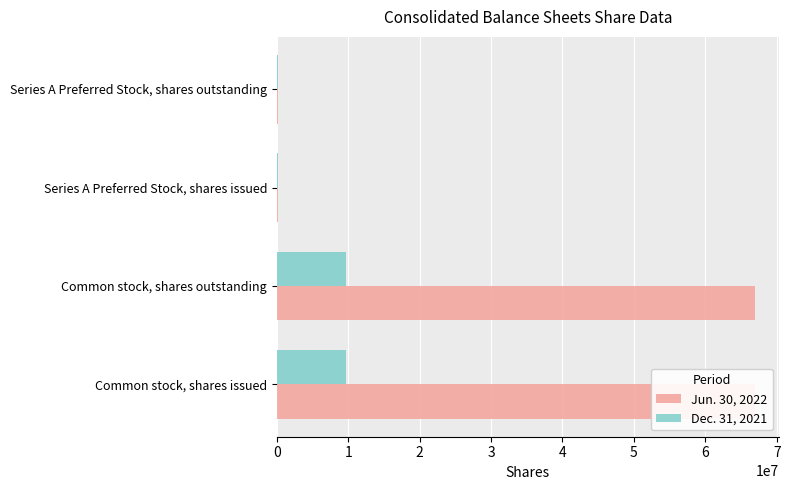

True or false: Jun. 30, 2022 has a value of 52950 at Series A Preferred Stock, shares outstanding.

False